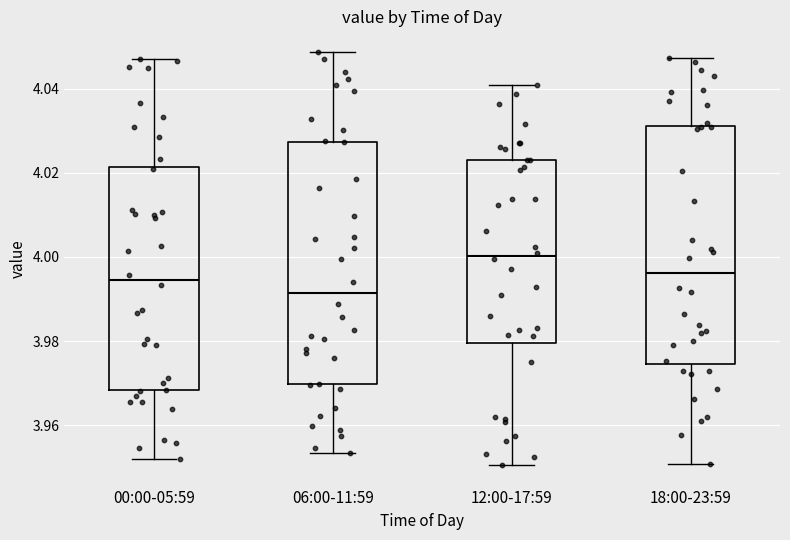

Reading left to right, read every box against the y-axis: the position of its median line, the range the box covers, and the ends of its whiskers. The values are not printed on the chart, so give them approximately, as read against the axis.

00:00-05:59: median 3.994, box 3.968 to 4.022, whiskers 3.952 to 4.046
06:00-11:59: median 3.992, box 3.970 to 4.028, whiskers 3.954 to 4.048
12:00-17:59: median 4.000, box 3.980 to 4.022, whiskers 3.950 to 4.040
18:00-23:59: median 3.996, box 3.974 to 4.032, whiskers 3.950 to 4.048